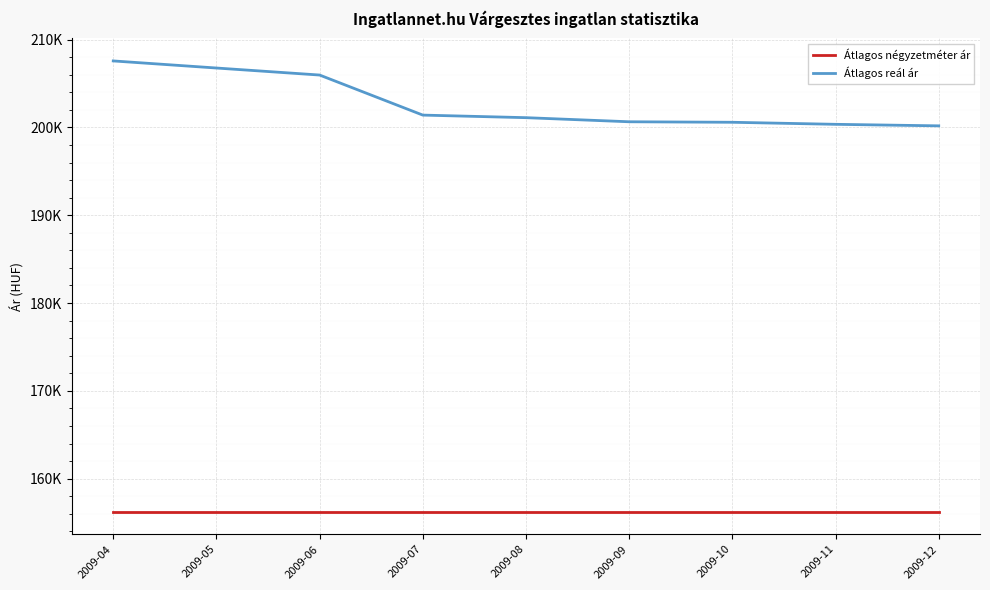

Does the chart display data point markers on the line(s)?

No